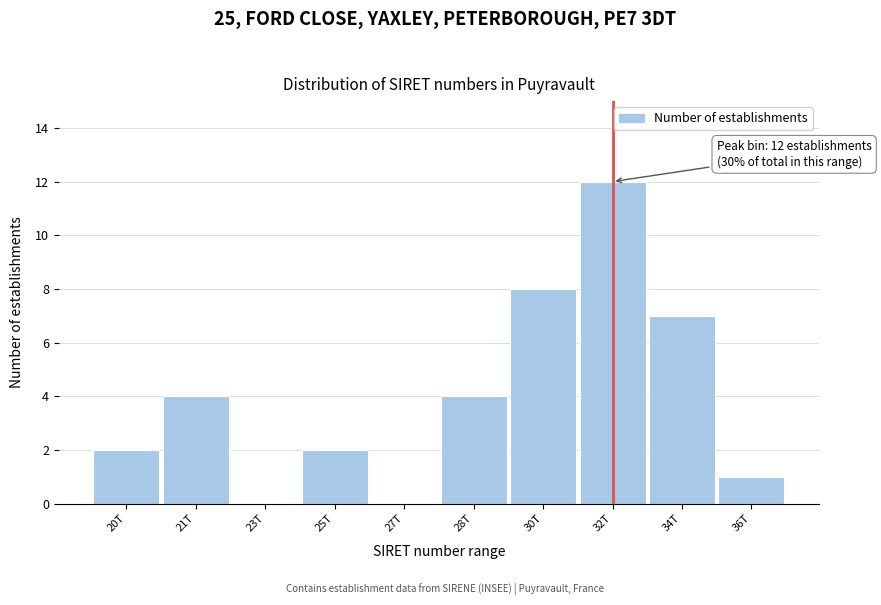

Reading left to right, extract all data points from this chart.

20T=2	21T=4	23T=0	25T=2	27T=0	28T=4	30T=8	32T=12	34T=7	36T=1